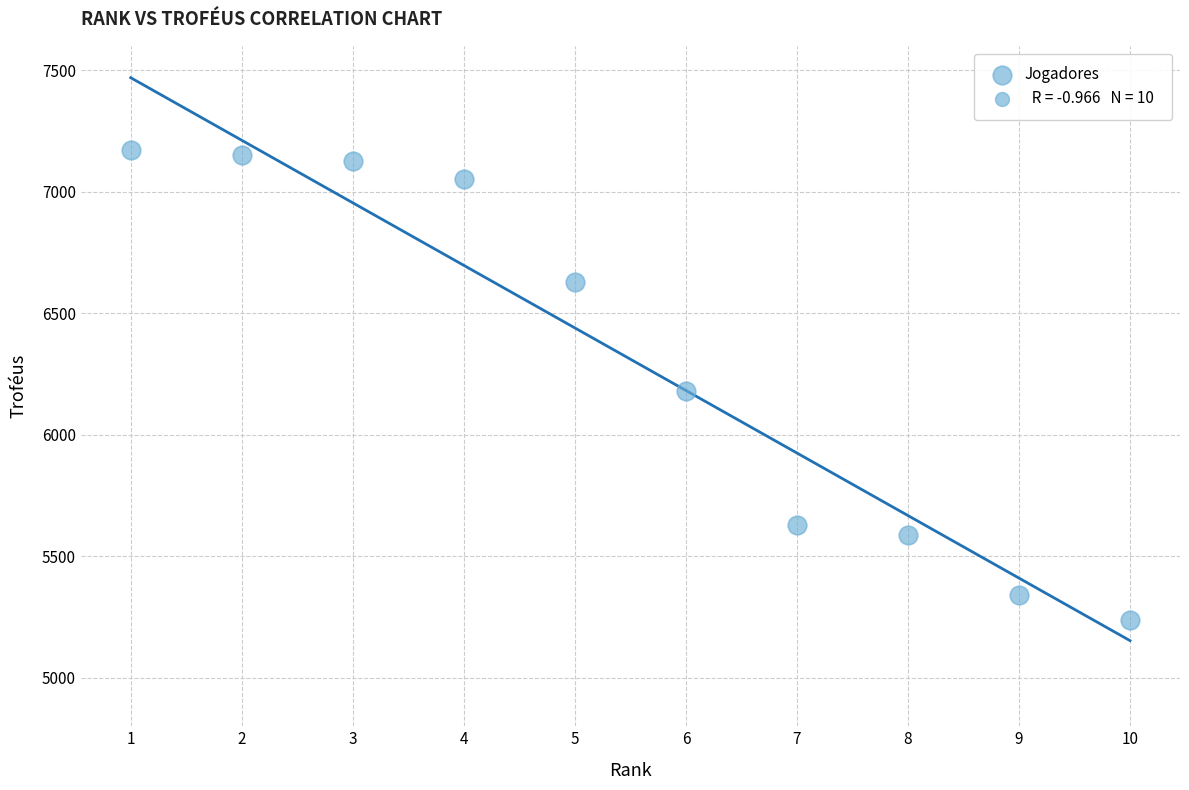

What is the range of X values (max minus min)?

9